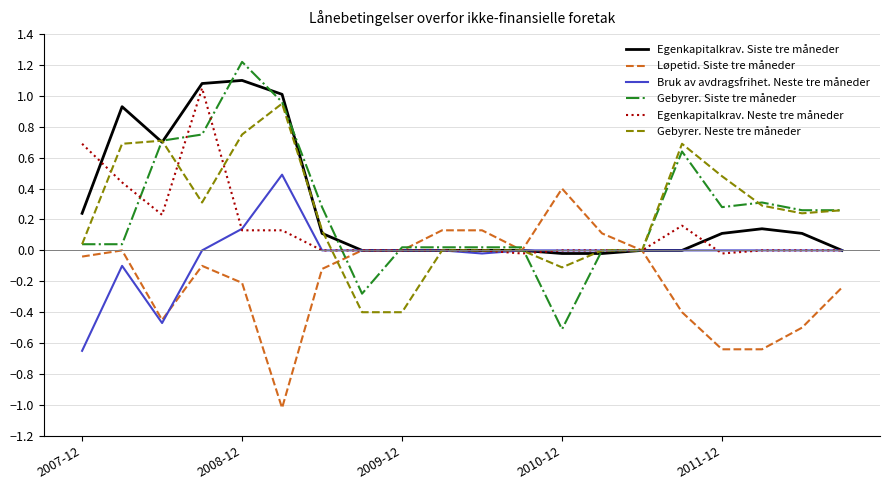

What is the maximum value shown in the chart?

1.2